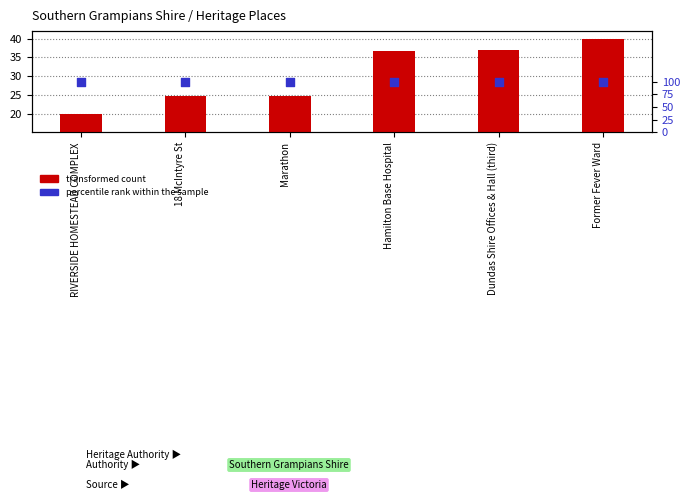

What is the total value across all series at RIVERSIDE HOMESTEAD COMPLEX?

120.0